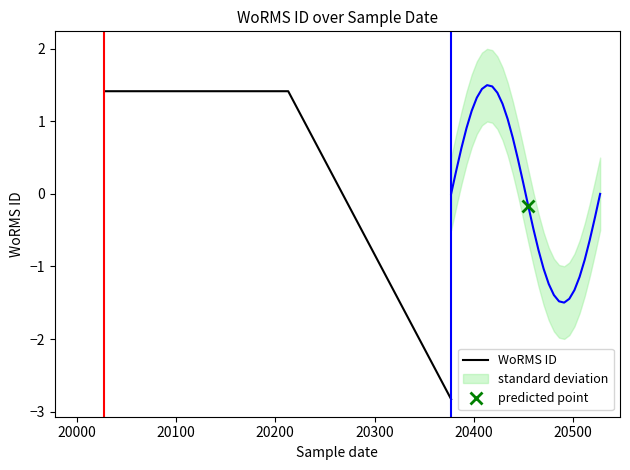

What is the maximum value for WoRMS ID?

1.4